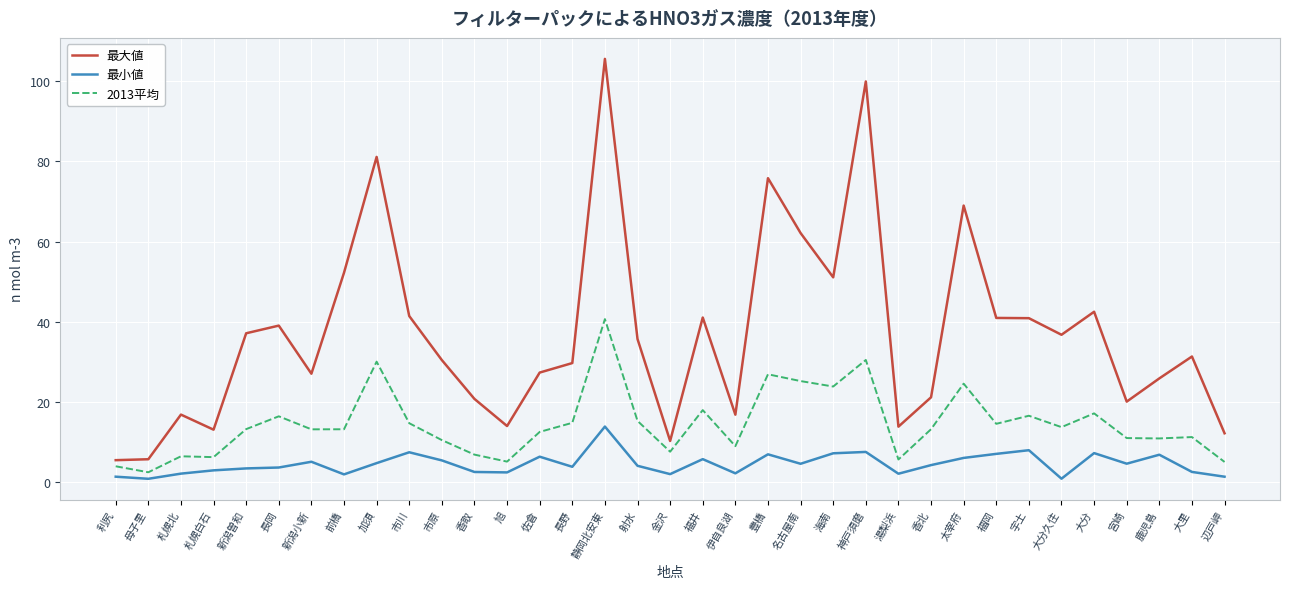

What position from the left is 長野?

15